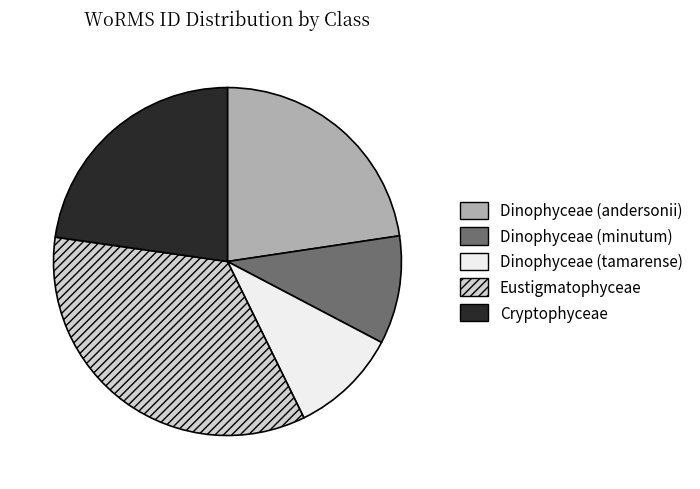

Do Dinophyceae (tamarense) and Cryptophyceae together represent more than half of the pie?

No